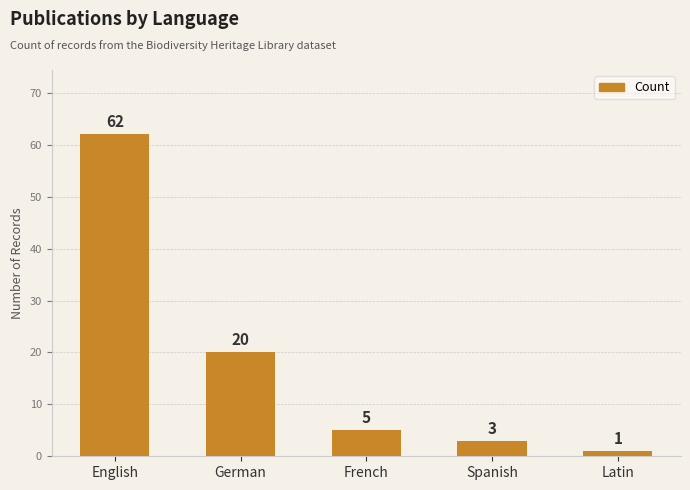

Which has a higher value, Spanish or English?

English